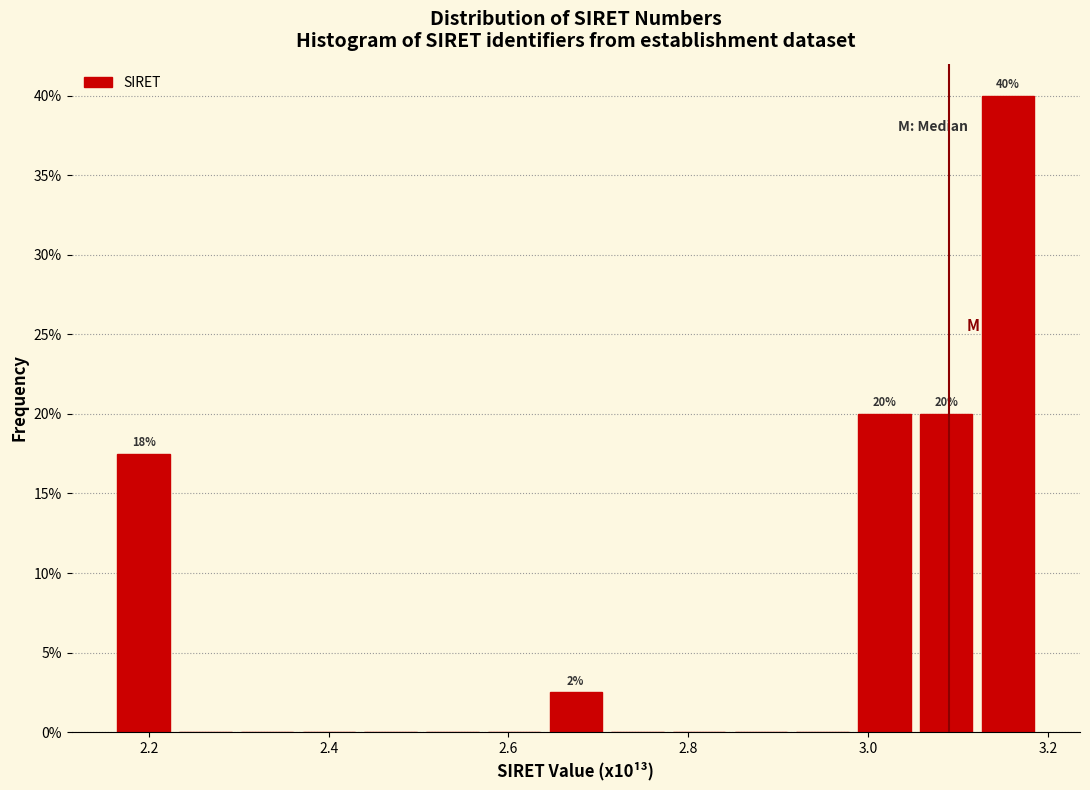

Read against the x-axis, roughly where is the centre of the tallest bar?

3.16